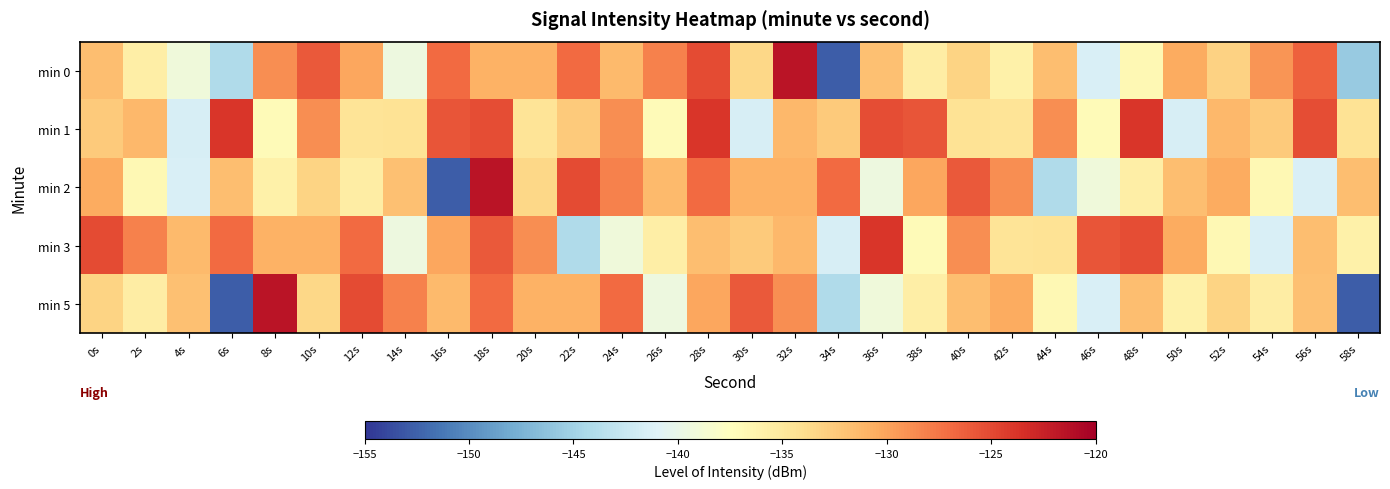

Reading right to left, what are all the values shown in this chart?

min 0: 58s=-145.6	56s=-126.4	54s=-129.3	52s=-133.0	50s=-130.5	48s=-136.7	46s=-141.4	44s=-131.7	42s=-135.9	40s=-133.2	38s=-135.5	36s=-131.9	34s=-152.7	32s=-121.5	30s=-133.4	28s=-125.1	26s=-128.1	24s=-131.4	22s=-126.8	20s=-130.8	18s=-130.9	16s=-127.0	14s=-139.4	12s=-130.2	10s=-126.0	8s=-128.8	6s=-144.2	4s=-139.2	2s=-135.6	0s=-131.7
min 1: 58s=-134.5	56s=-125.3	54s=-132.6	52s=-131.2	50s=-141.5	48s=-123.9	46s=-137.0	44s=-128.8	42s=-134.6	40s=-134.5	38s=-125.7	36s=-125.3	34s=-132.6	32s=-131.2	30s=-141.5	28s=-123.9	26s=-137.0	24s=-128.8	22s=-132.6	20s=-134.6	18s=-125.3	16s=-125.7	14s=-134.5	12s=-134.6	10s=-128.8	8s=-137.0	6s=-123.9	4s=-141.5	2s=-131.2	0s=-132.6
min 2: 58s=-131.7	56s=-141.4	54s=-136.7	52s=-130.5	50s=-131.7	48s=-135.6	46s=-139.2	44s=-144.2	42s=-128.8	40s=-126.0	38s=-130.2	36s=-139.4	34s=-127.0	32s=-130.9	30s=-130.8	28s=-126.8	26s=-131.4	24s=-128.1	22s=-125.1	20s=-133.4	18s=-121.5	16s=-152.7	14s=-131.9	12s=-135.5	10s=-133.2	8s=-135.9	6s=-131.7	4s=-141.4	2s=-136.7	0s=-130.5
min 3: 58s=-135.9	56s=-131.7	54s=-141.4	52s=-136.7	50s=-130.5	48s=-125.3	46s=-125.7	44s=-134.5	42s=-134.6	40s=-128.8	38s=-137.0	36s=-123.9	34s=-141.5	32s=-131.2	30s=-132.6	28s=-131.7	26s=-135.6	24s=-139.2	22s=-144.2	20s=-128.8	18s=-126.0	16s=-130.2	14s=-139.4	12s=-127.0	10s=-130.9	8s=-130.8	6s=-126.8	4s=-131.4	2s=-128.1	0s=-125.1
min 5: 58s=-152.7	56s=-131.9	54s=-135.5	52s=-133.2	50s=-135.9	48s=-131.7	46s=-141.4	44s=-136.7	42s=-130.5	40s=-131.7	38s=-135.6	36s=-139.2	34s=-144.2	32s=-128.8	30s=-126.0	28s=-130.2	26s=-139.4	24s=-127.0	22s=-130.9	20s=-130.8	18s=-126.8	16s=-131.4	14s=-128.1	12s=-125.1	10s=-133.4	8s=-121.5	6s=-152.7	4s=-131.9	2s=-135.5	0s=-133.2